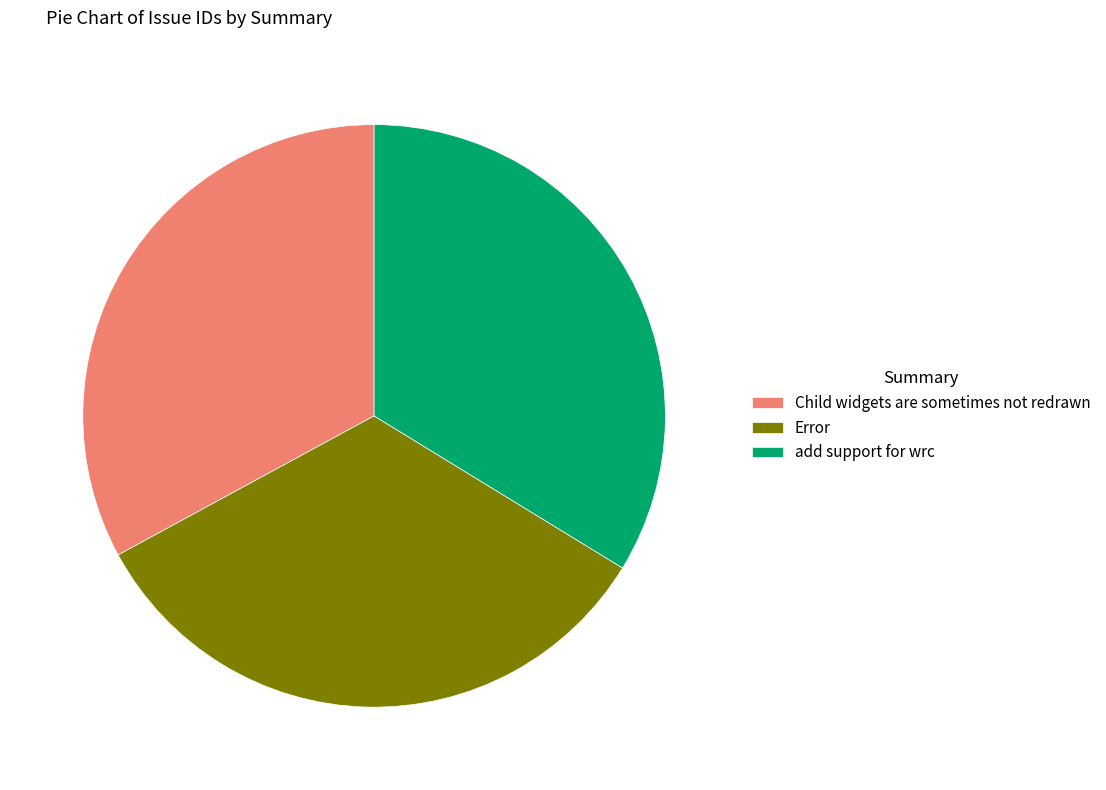

How many segments does this pie chart have?

3